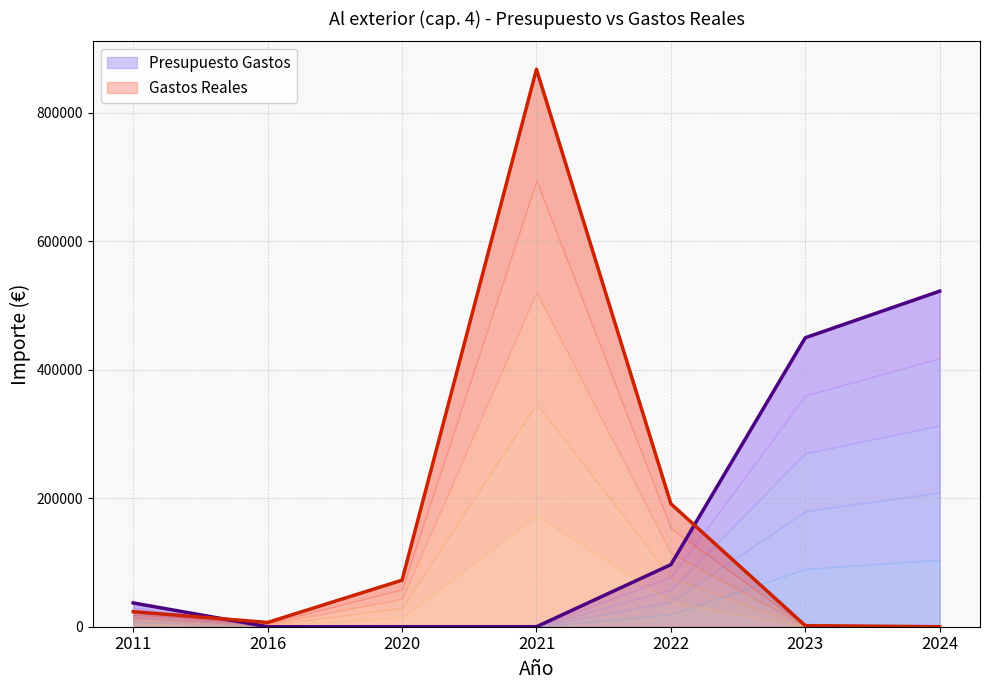

Is it true that Presupuesto Gastos equals 143208.8 at 2022?

False